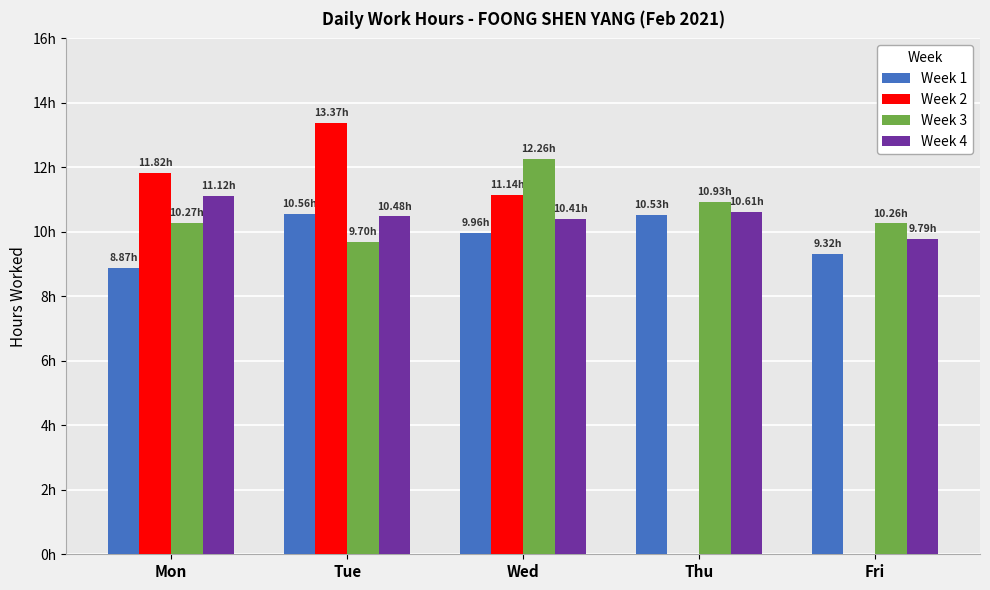

What is the difference between the Week 2 values at Thu and Wed?

11.1